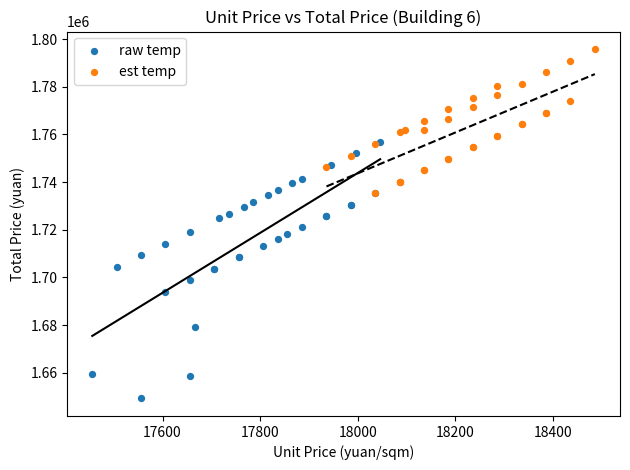

What are all the series names shown in the legend?

raw temp, est temp